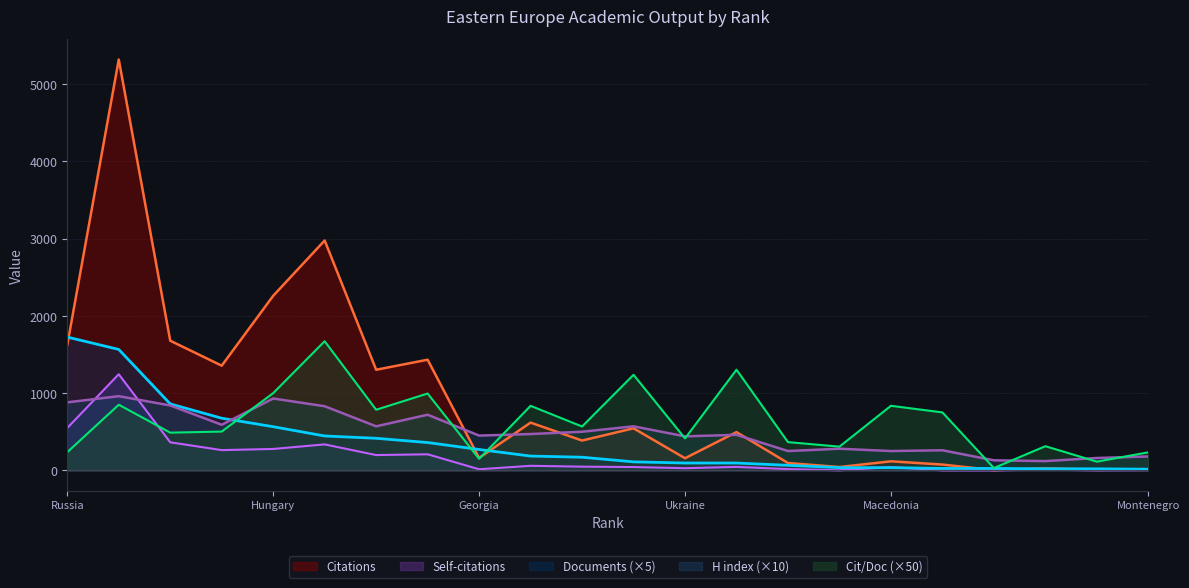

Count the number of data series in this chart.

5